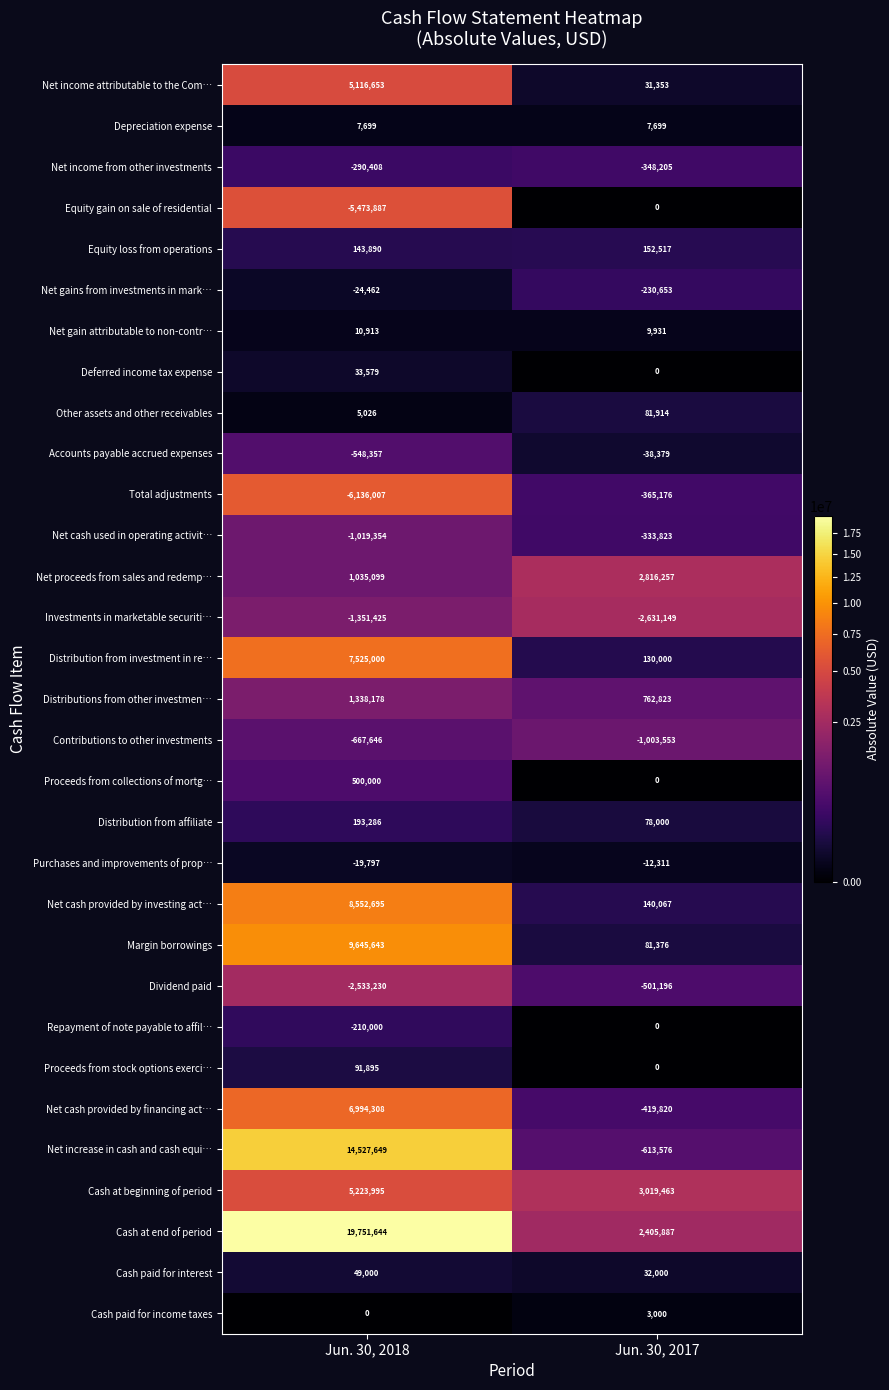

Count the number of data series in this chart.

31